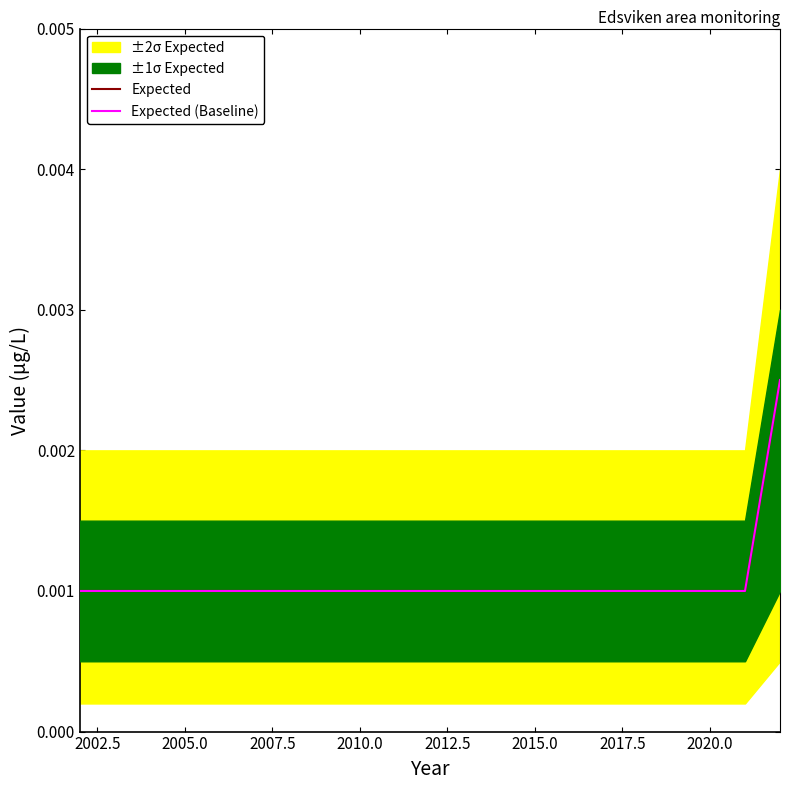

How many lines are shown in the chart?

2